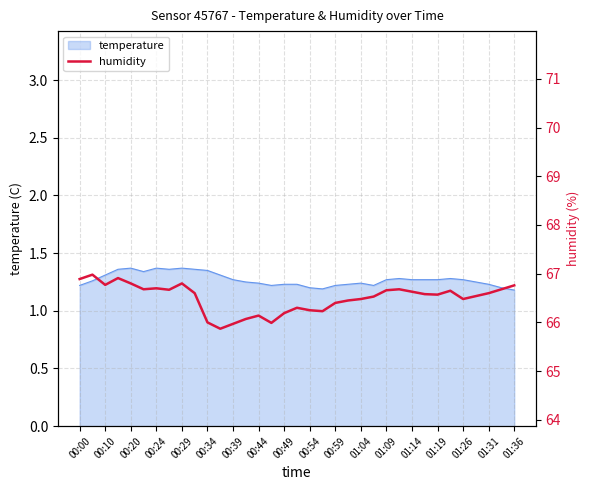

Is it true that the value at 00:24 is 31.4?

False